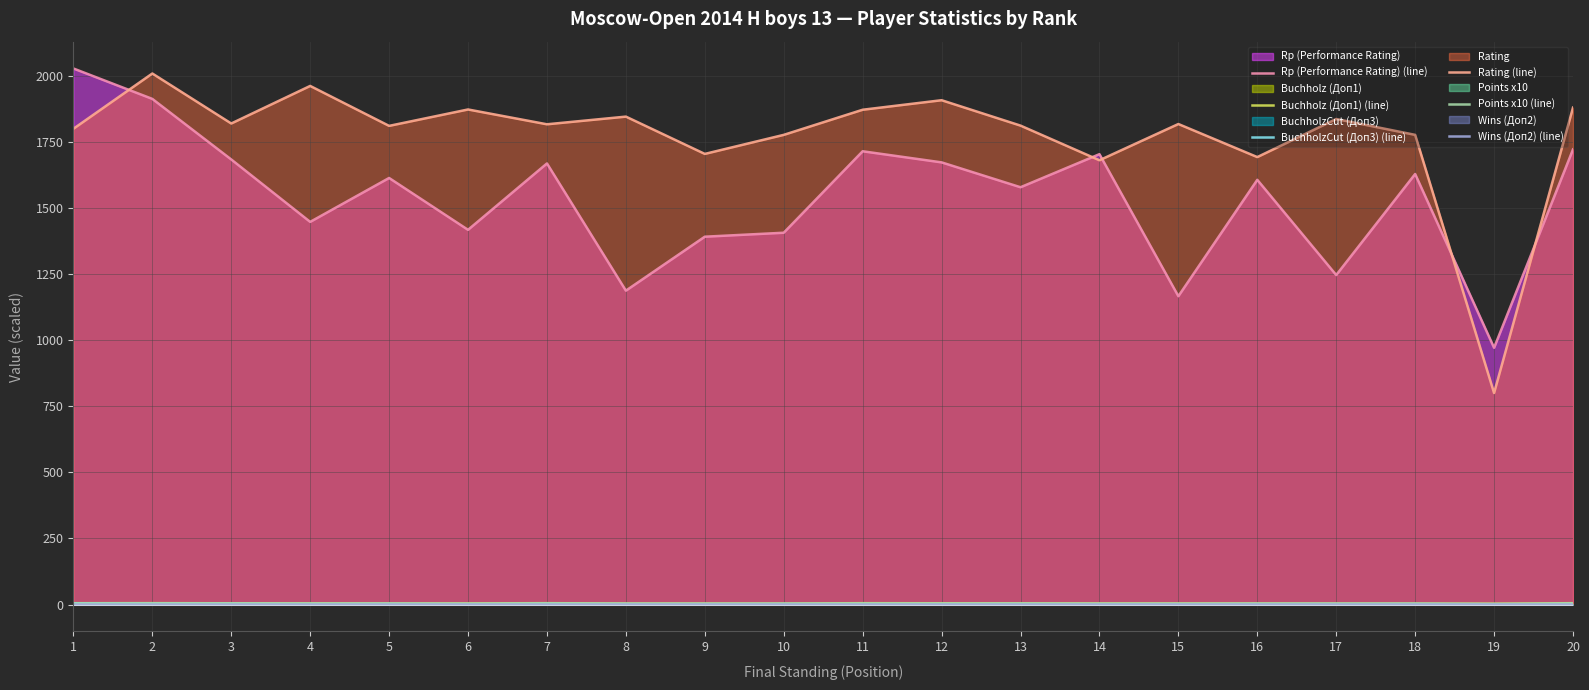

At which label is Rating (line) closest to 1404?

14